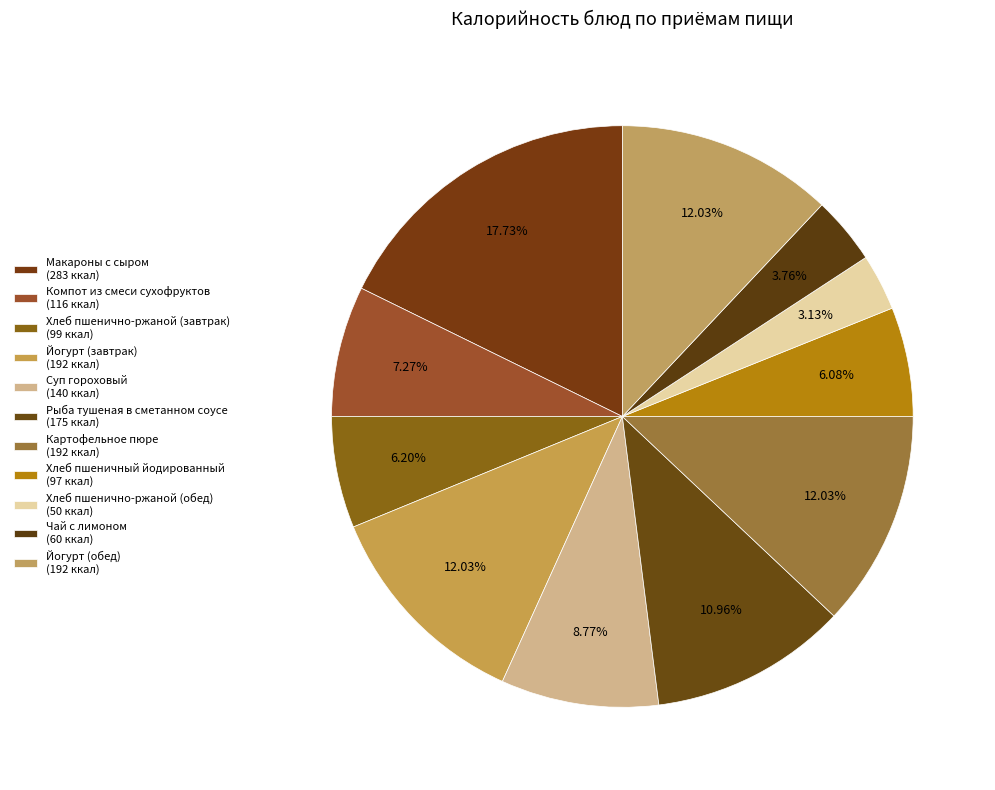

The Компот из смеси сухофруктов slice represents 1% of the pie. True or false?

False